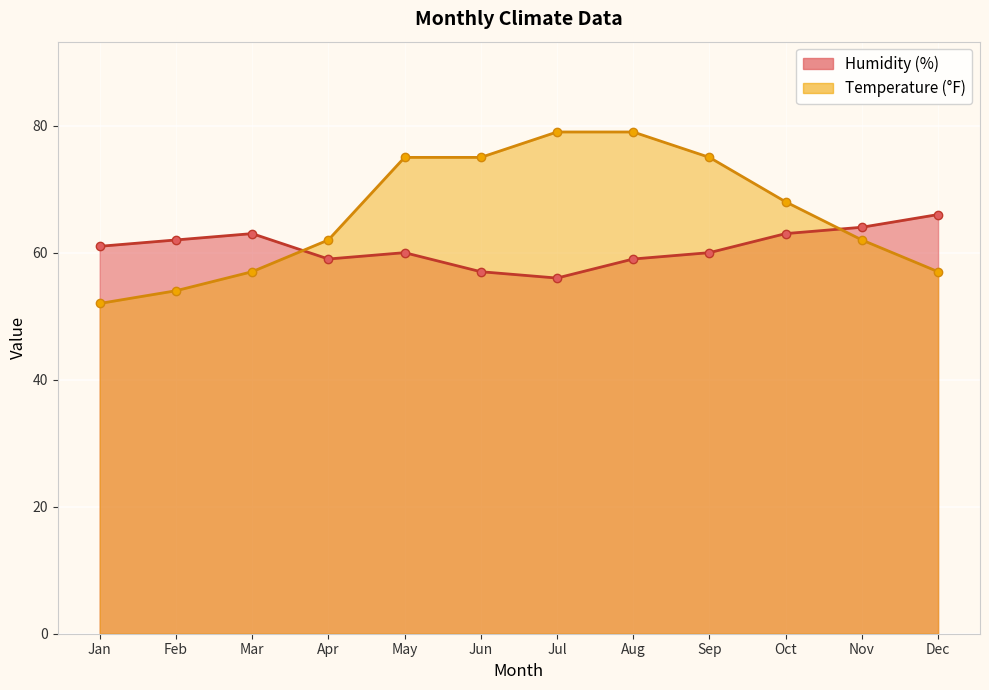

Rank the series by their average value, from highest to lowest.

Temperature (°F), Humidity (%)